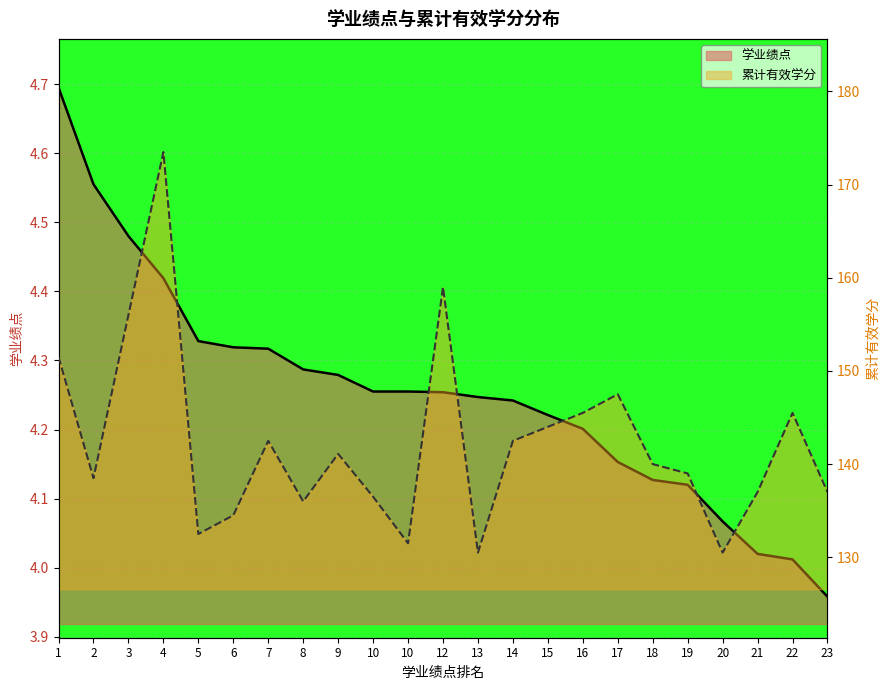

Is it true that 学业绩点 equals 6.5 at 10?

False